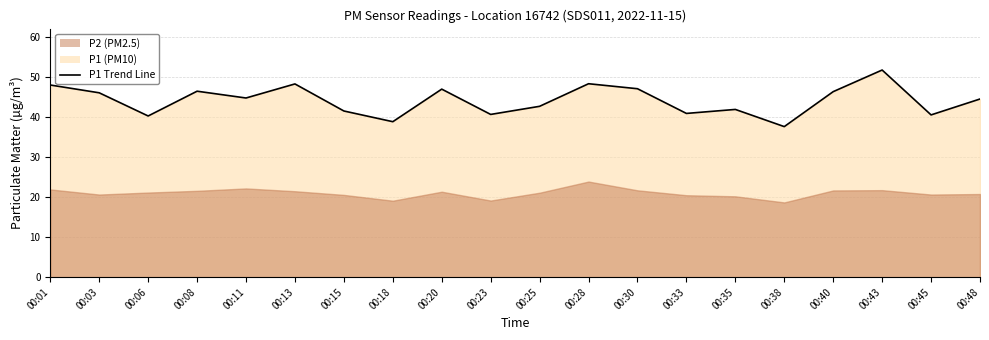

Which has a higher value, 00:33 or 00:30?

00:30